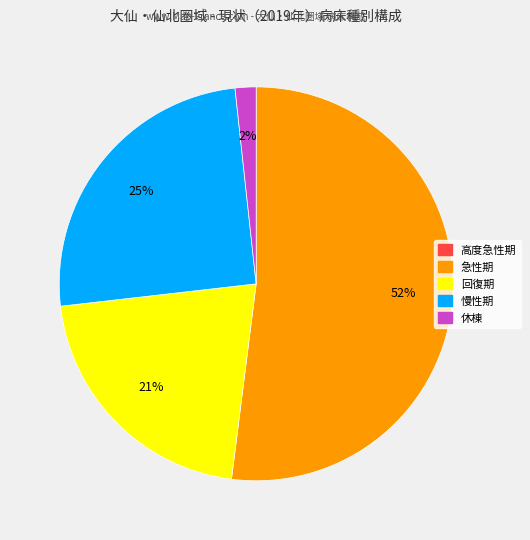

To the nearest percent, what is the average slice percentage?

25%